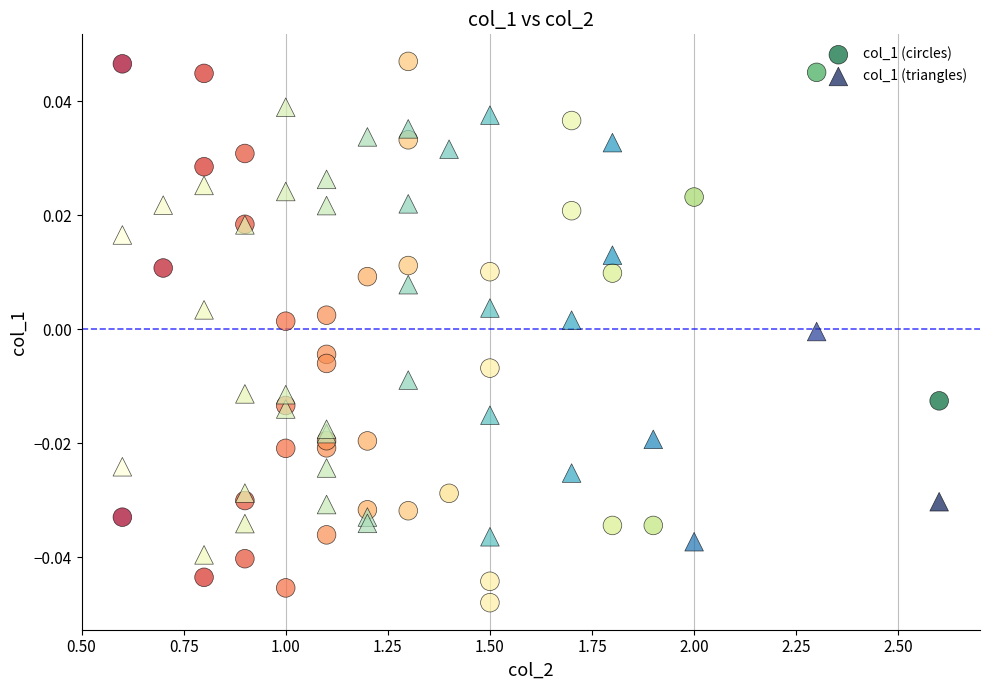

Which series has the widest spread of Y values?

col_1 (circles)